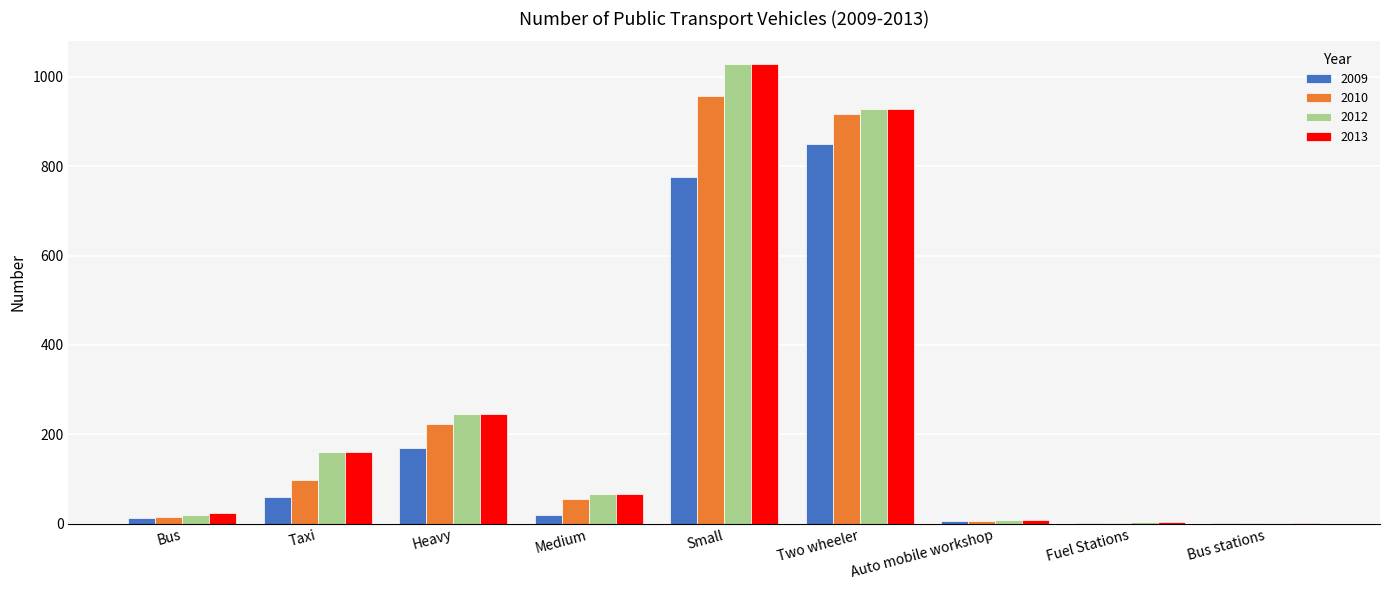

What is the sum of all 2013 values?

2464